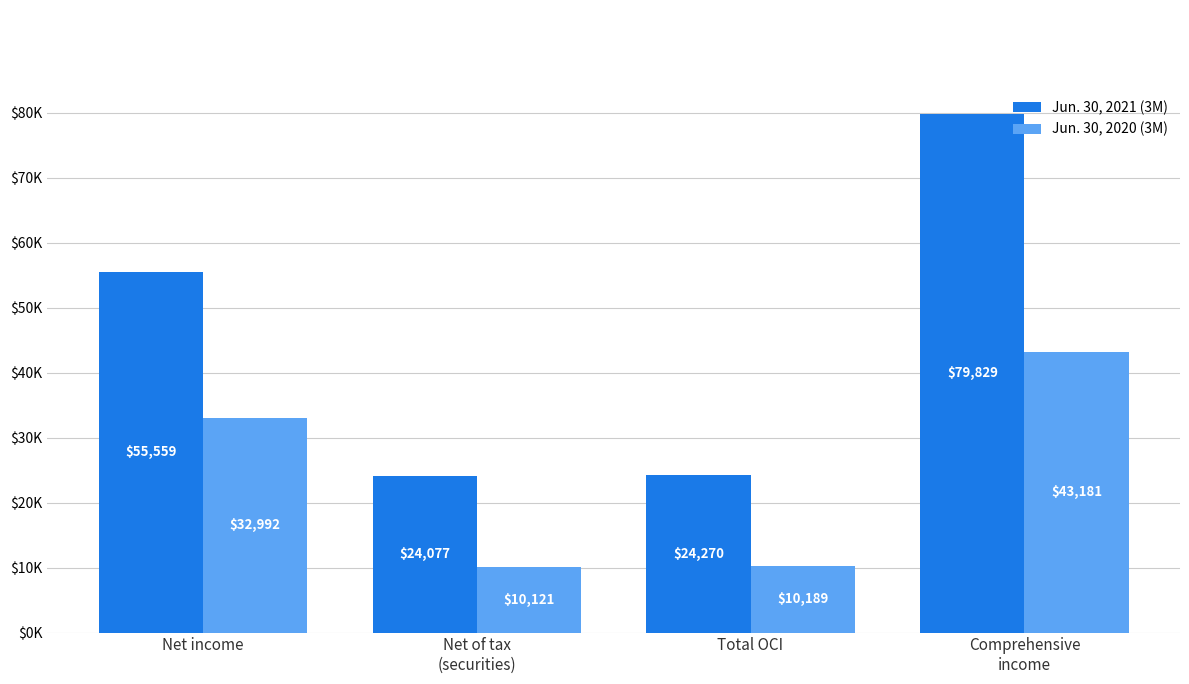

Does the chart contain stacked bars?

No